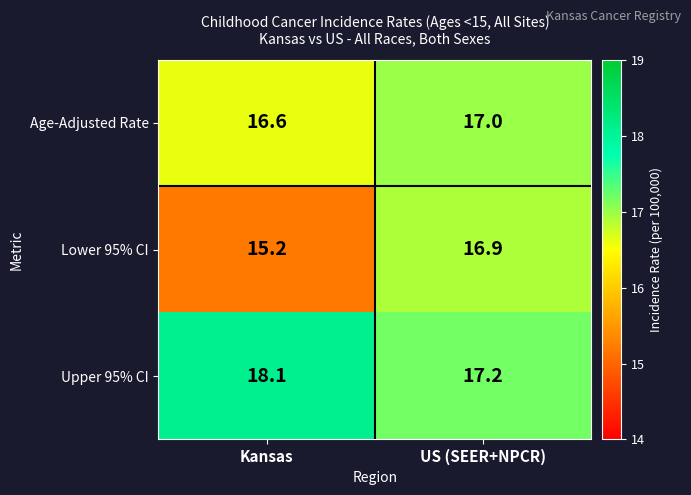

Reading left to right, list all the values displayed in this chart.

Age-Adjusted Rate: Kansas=16.6	US (SEER+NPCR)=17.0
Lower 95% CI: Kansas=15.2	US (SEER+NPCR)=16.9
Upper 95% CI: Kansas=18.1	US (SEER+NPCR)=17.2